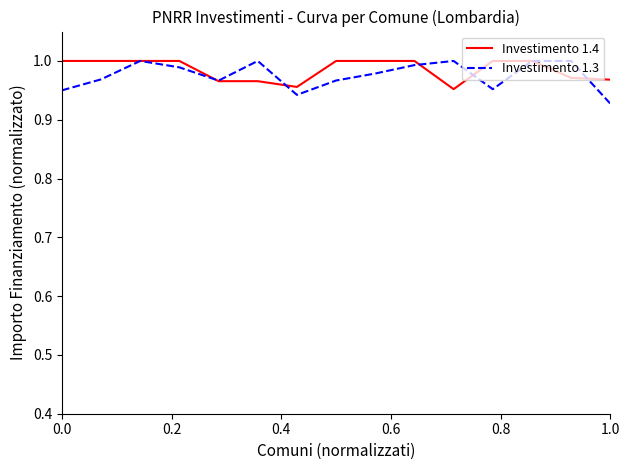

How many Investimento 1.4 values are between 0 and 1?

15